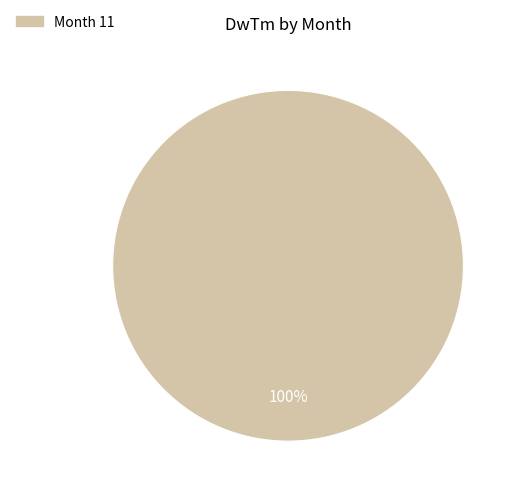

How many segments does this pie chart have?

1